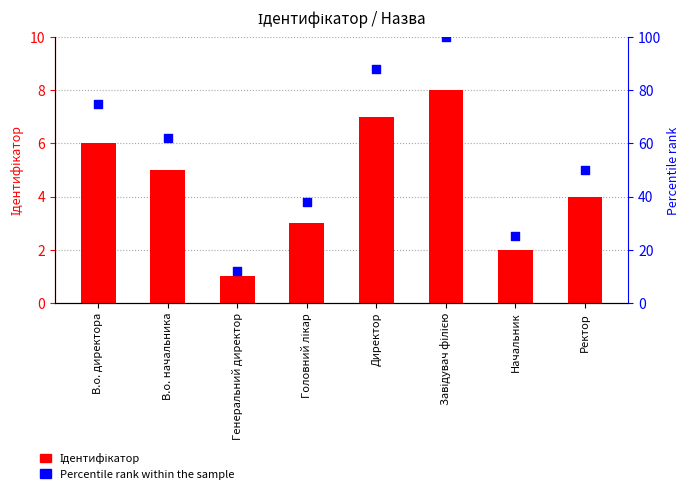

Which series reaches the minimum Y coordinate?

Ідентифікатор